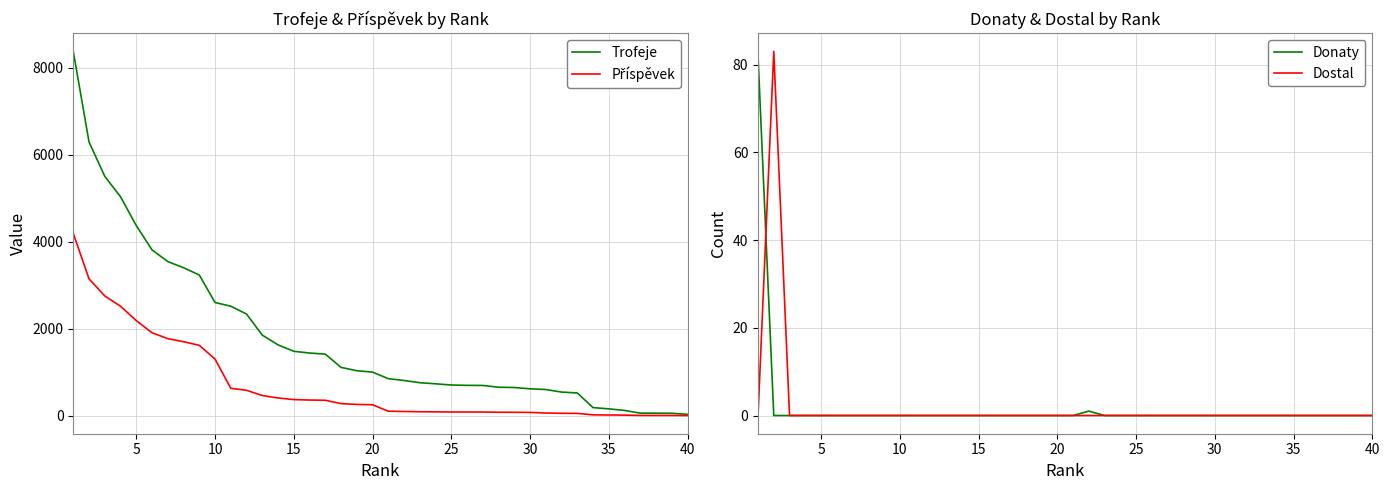

What are all the series names shown in the legend?

Trofeje, Příspěvek, Donaty, Dostal